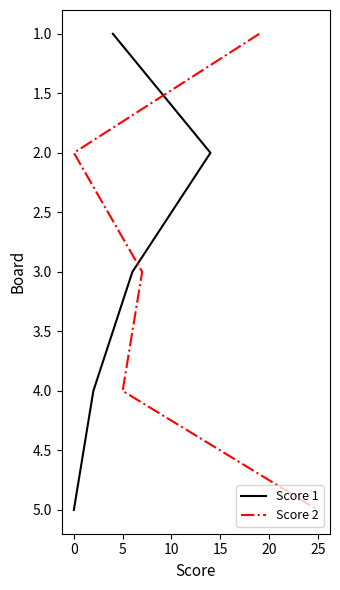

The Score 1 series shows 3 at 0. True or false?

False